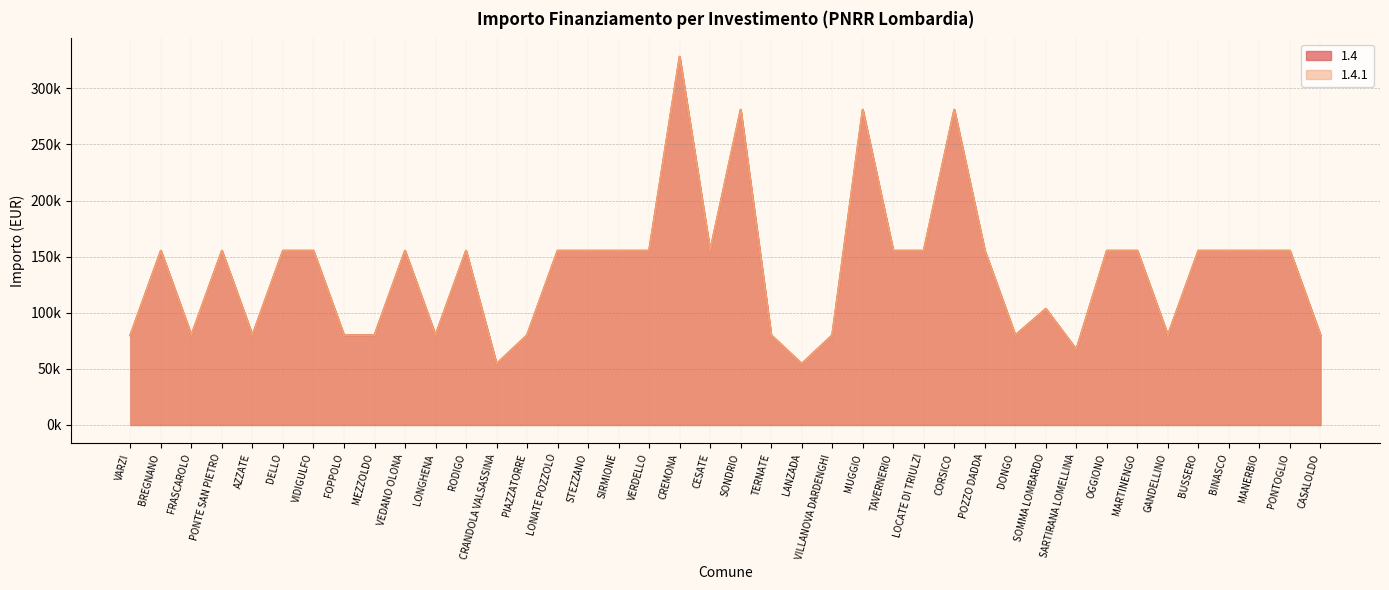

What is the greatest value displayed?

328160